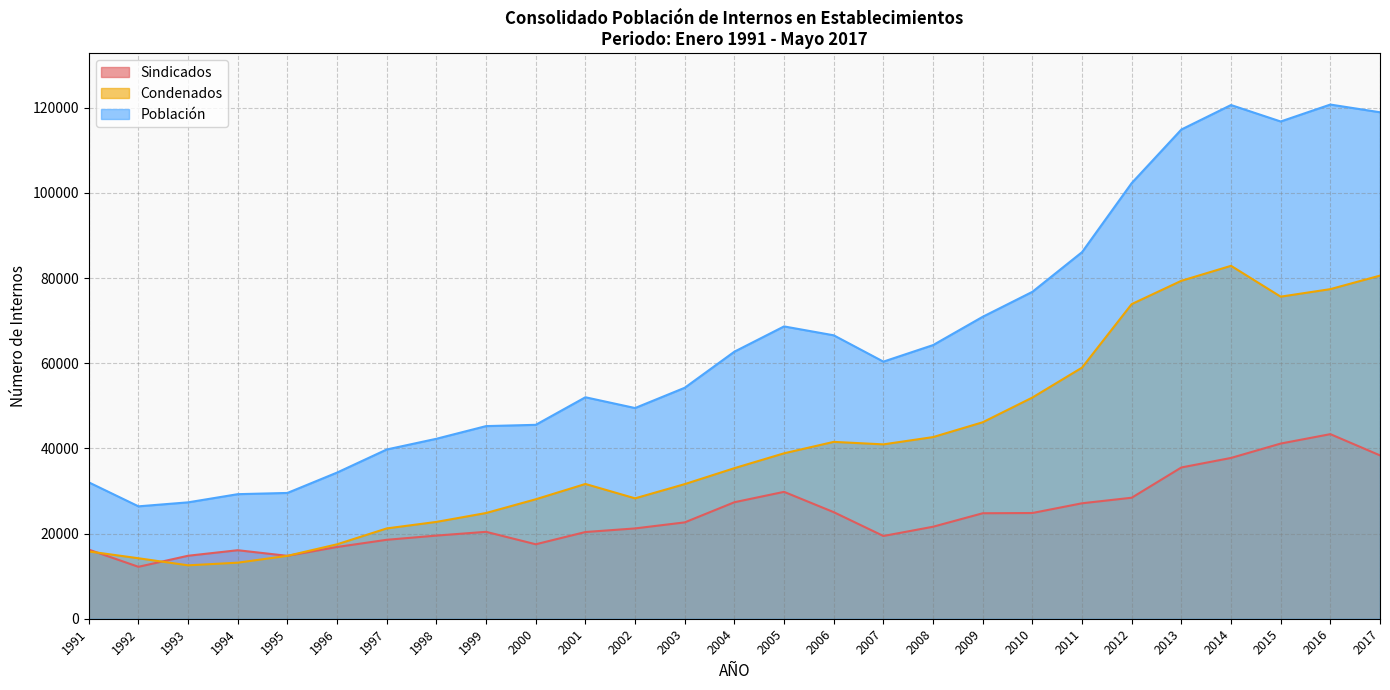

Which series has the largest range (max minus min)?

Población